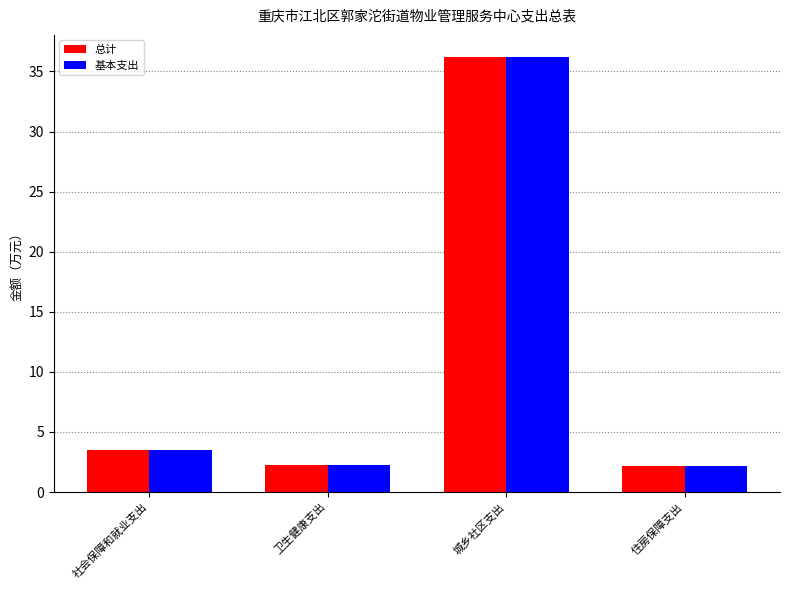

What is the difference between the second highest and second lowest values in the 基本支出 series?

1.2